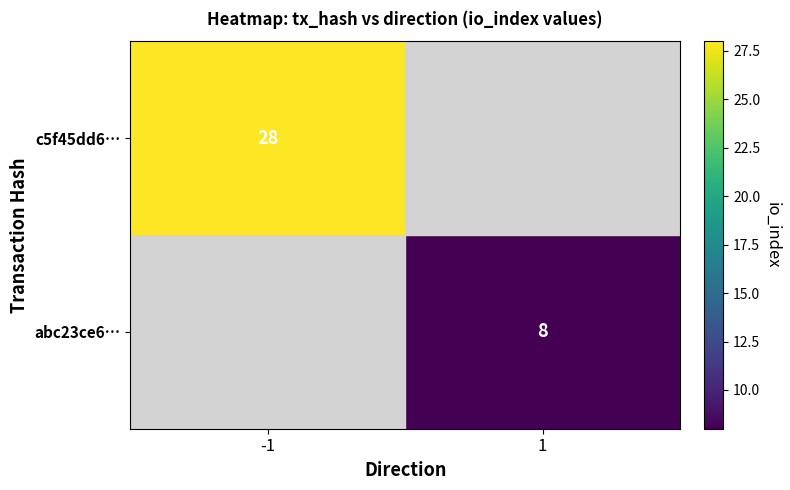

How many data points does each series have?

2